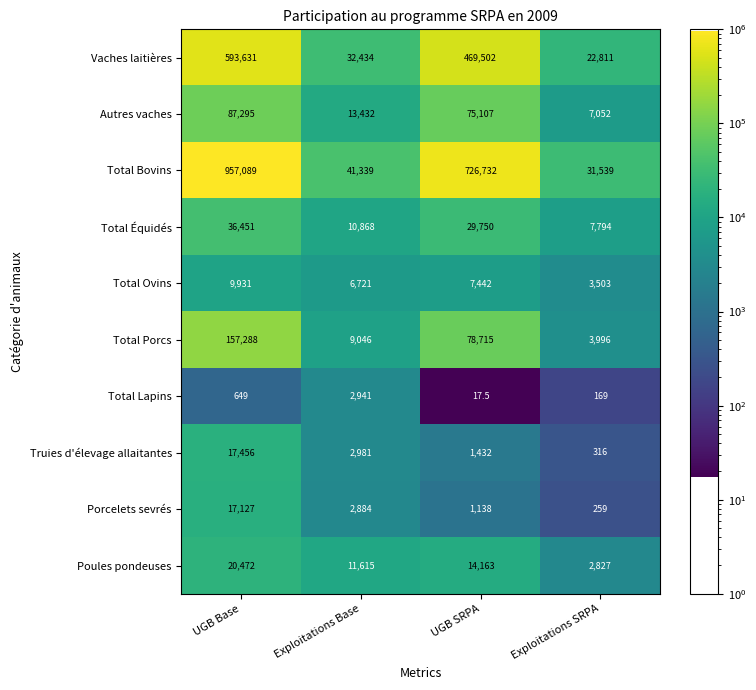

What is the difference between the Poules pondeuses values at Exploitations SRPA and Exploitations Base?

8788.0